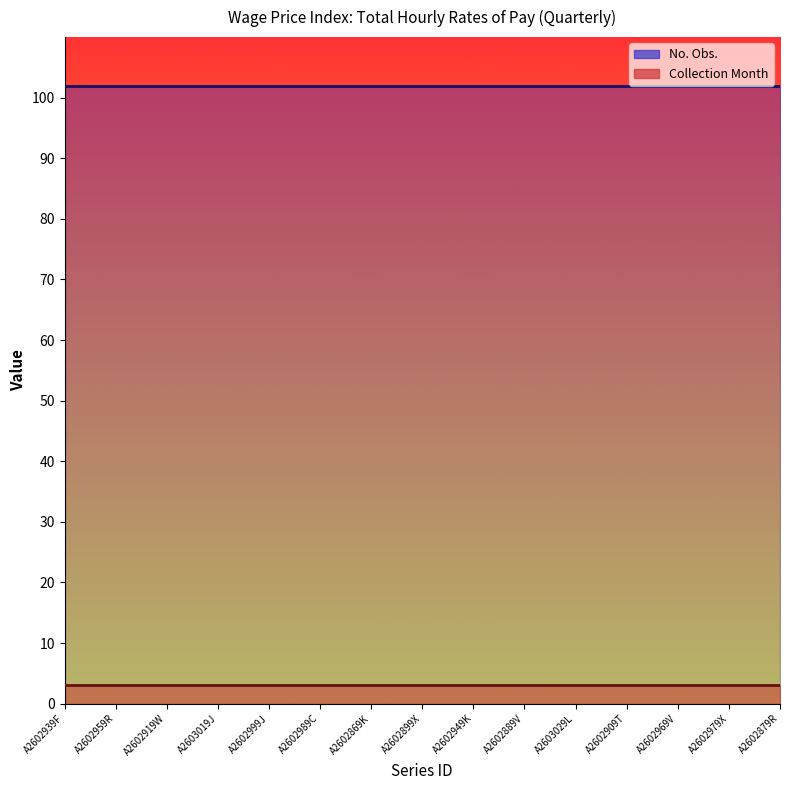

At A2602879R, list the series in order from smallest to largest.

Collection Month, No. Obs.